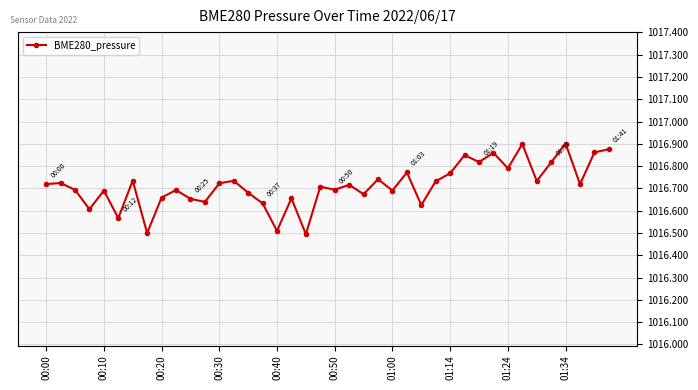

What is the sum of all values?

40668.5